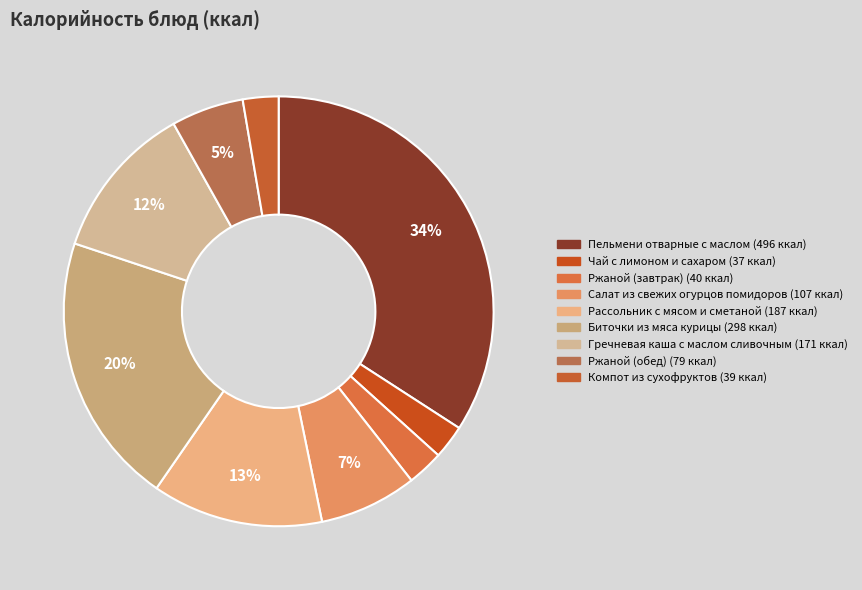

To the nearest percent, what is the combined percentage of Компот из сухофруктов and Гречневая каша с маслом сливочным?

14%